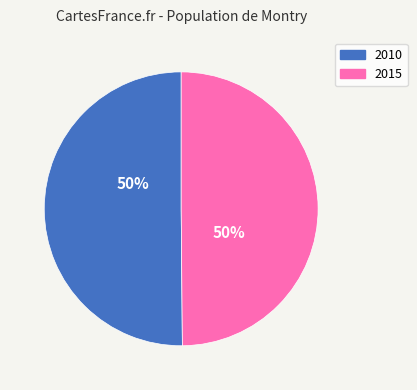

Do 2015 and 2010 together represent more than half of the pie?

Yes